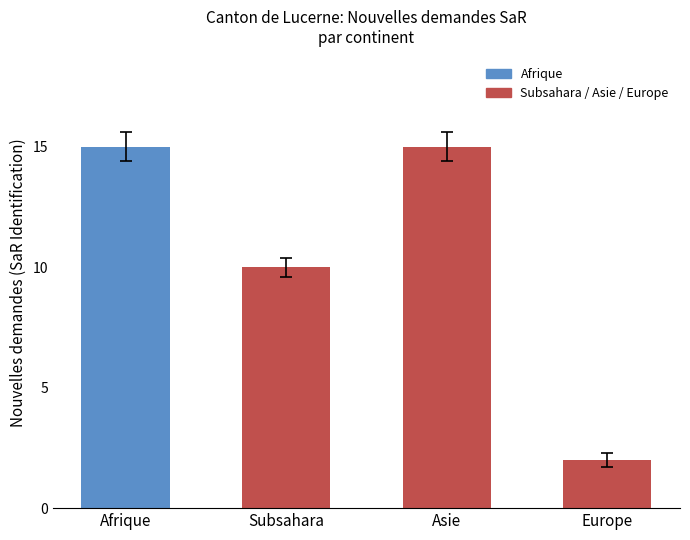

What is the change in value from Afrique to Subsahara?

-5